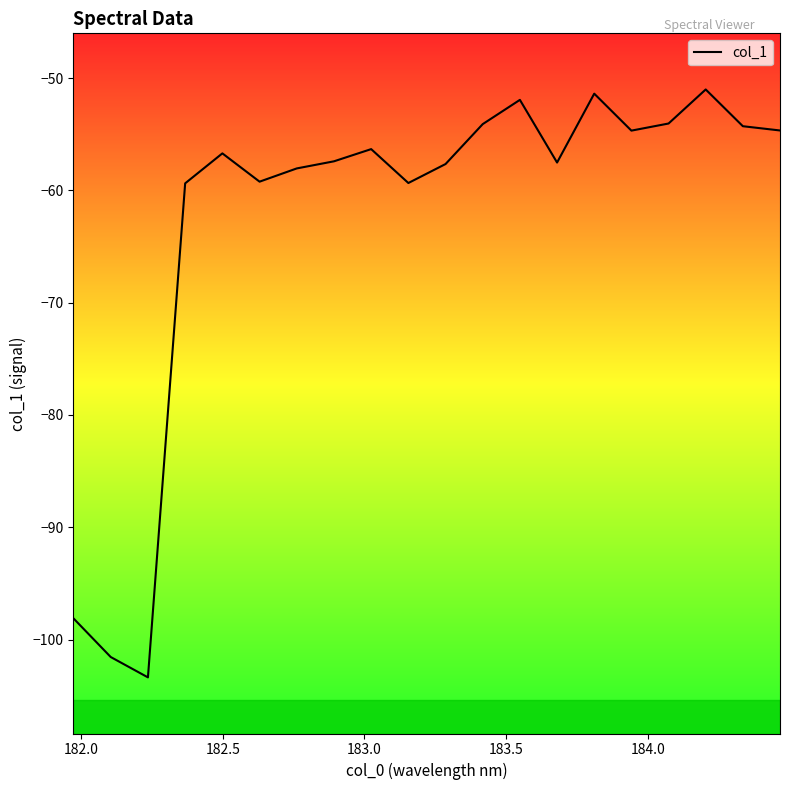

What is the smallest value displayed?

-103.4